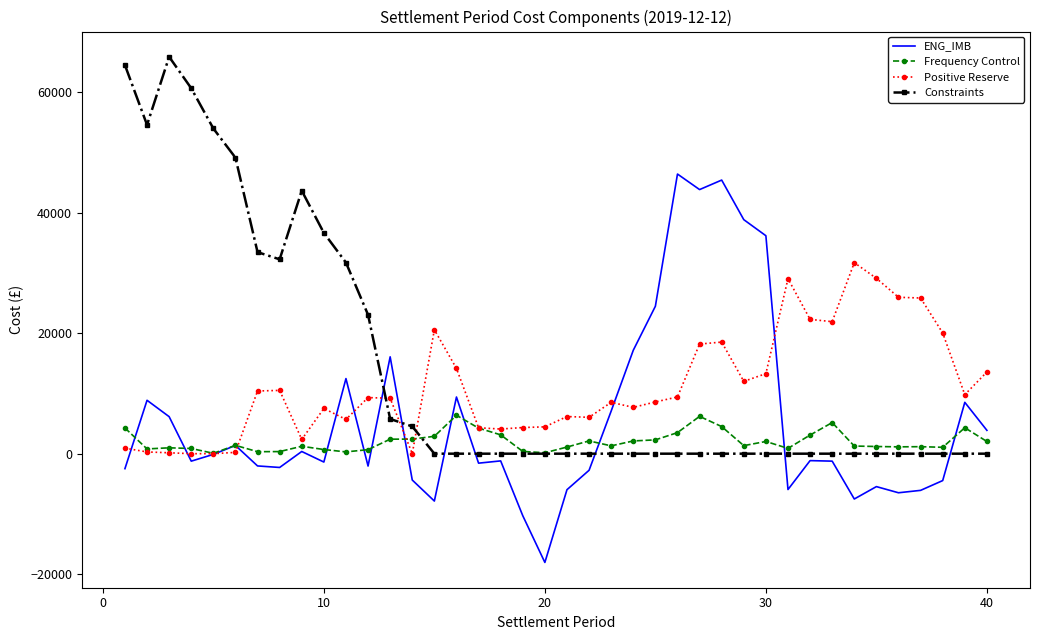

True or false: ENG_IMB and Constraints cross at least once.

True